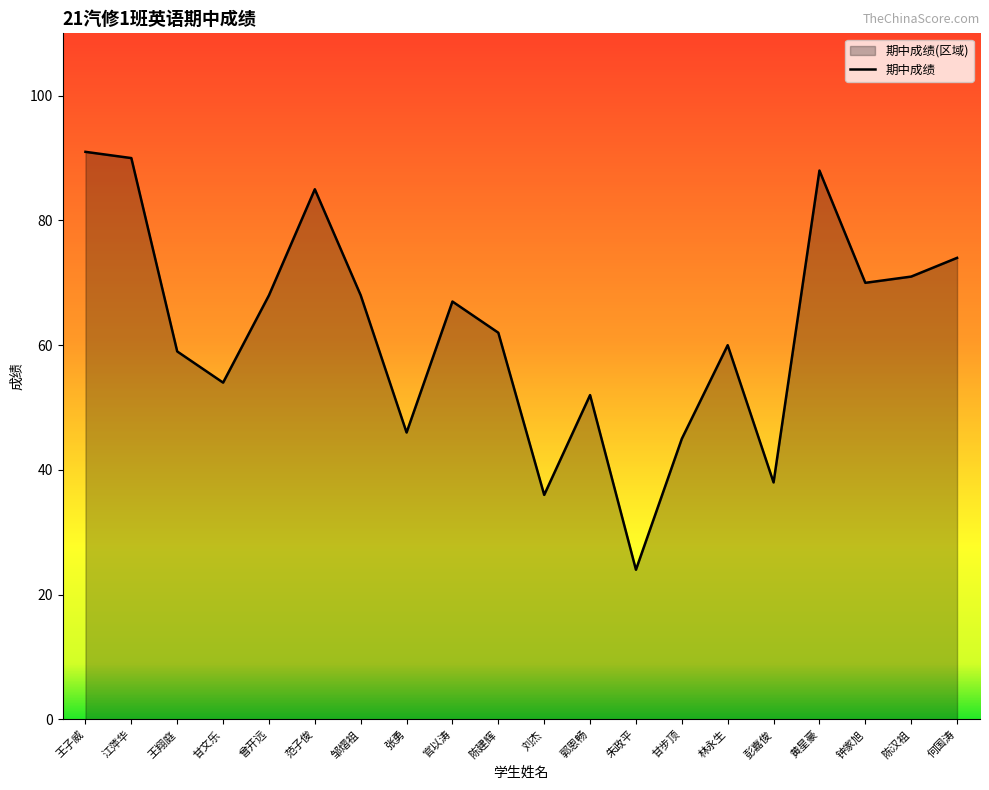

Count the number of categories in the chart.

20